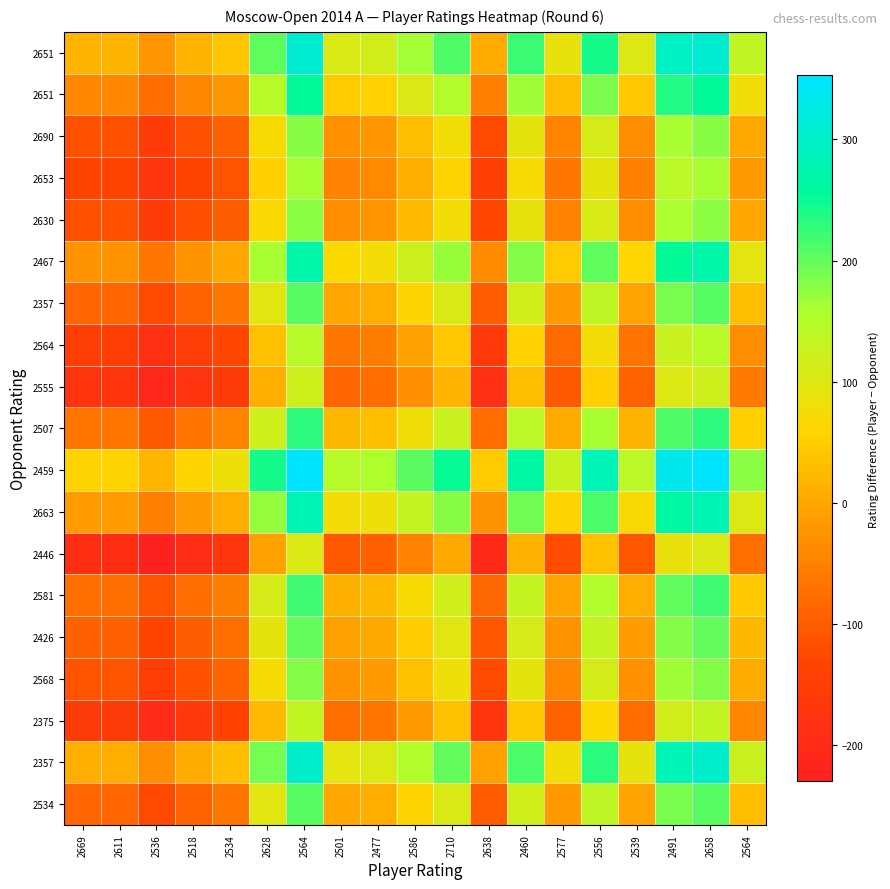

Which has a higher value, 2577 or 2536?

2577